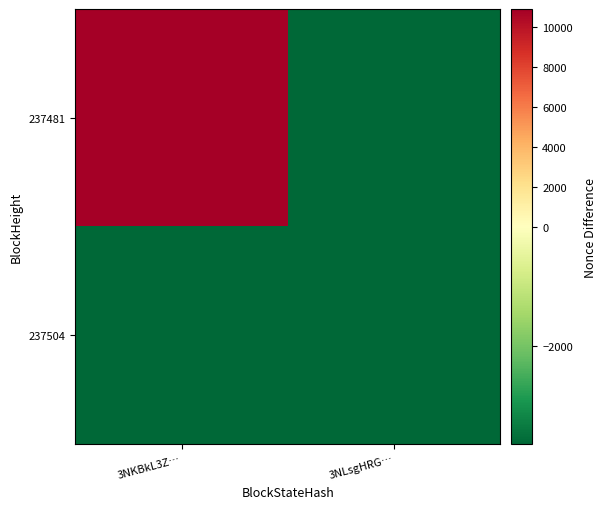

Count the number of categories in the chart.

2